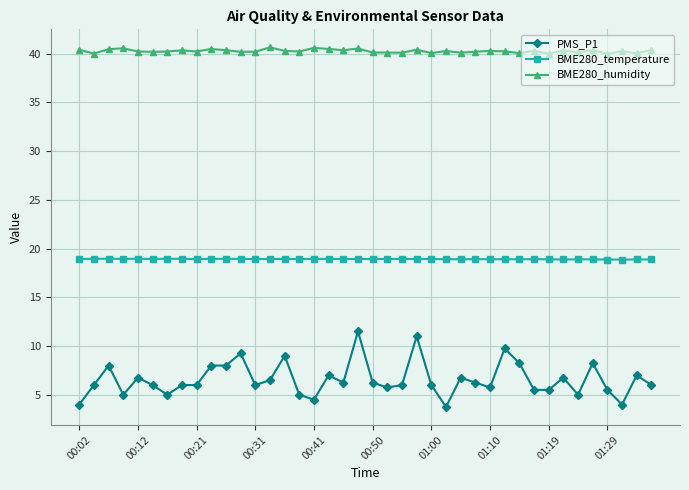

True or false: BME280_humidity has more than 2 interior local peaks.

True